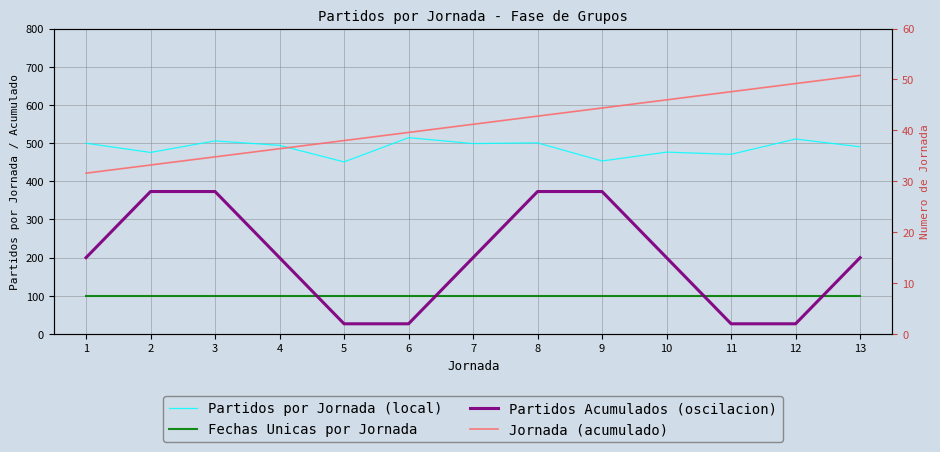

True or false: Partidos por Jornada (local) has a value of 678.5 at 9.

False